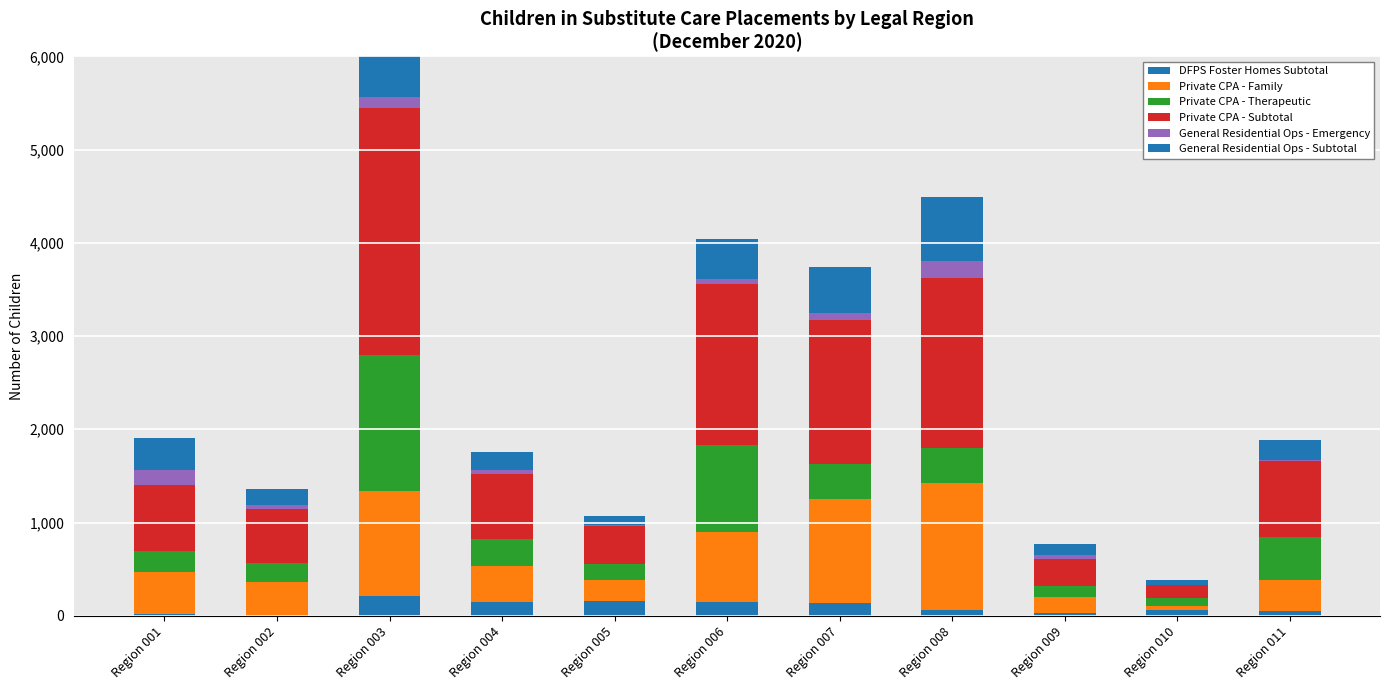

Is it true that General Residential Ops - Emergency equals 159 at Region 001?

True